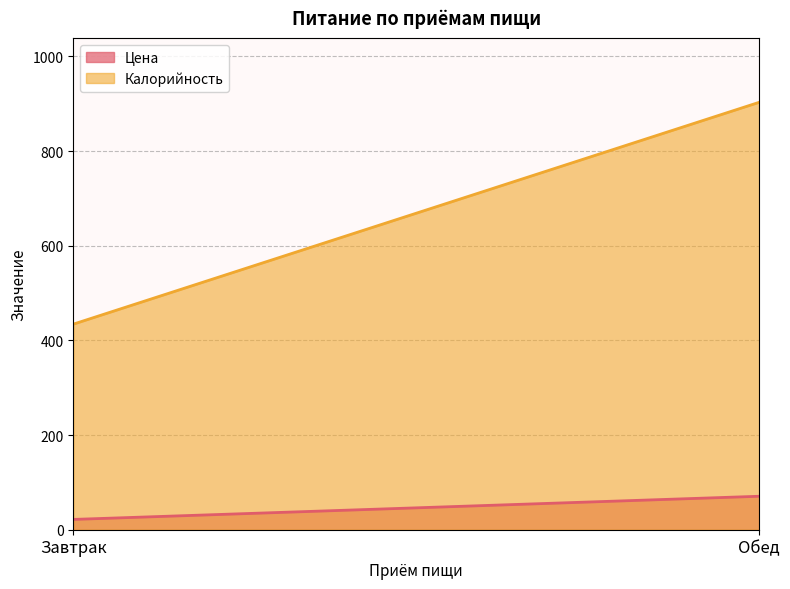

True or false: Цена has a value of 70.7 at Обед.

True